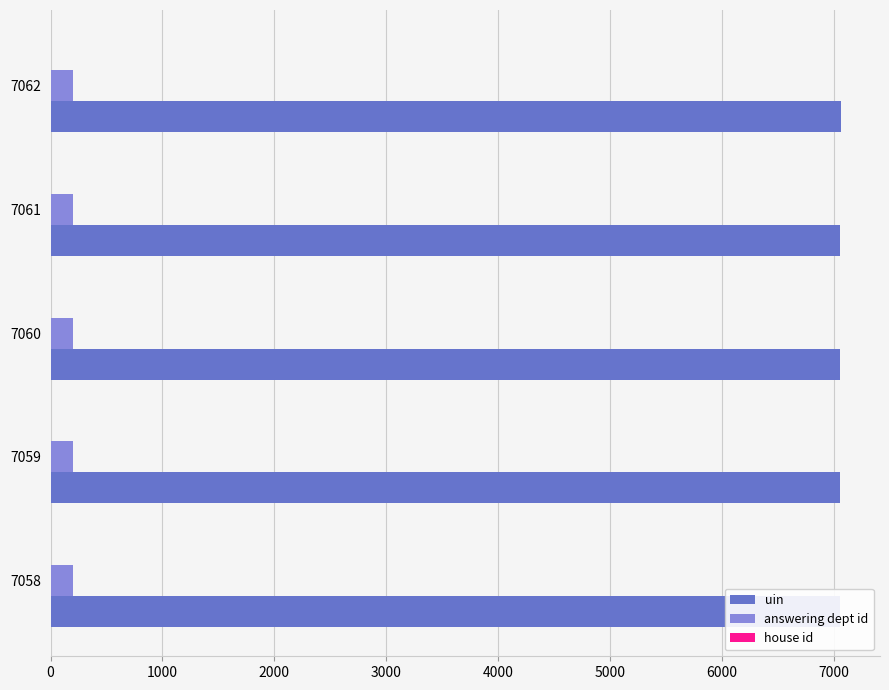

How many bars are there in total?

15